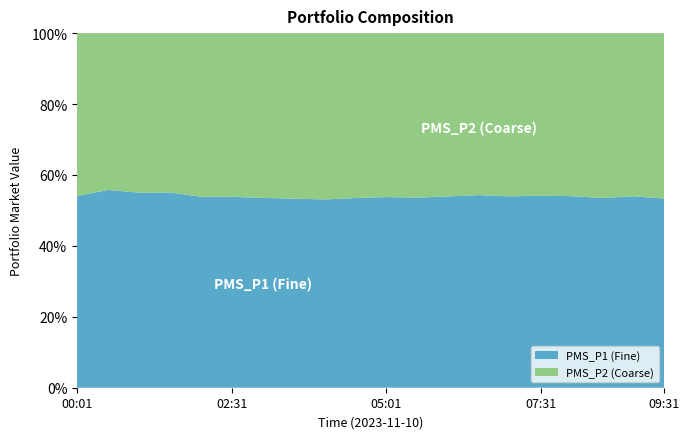

What is the total value across all series at 07:31?

100.0